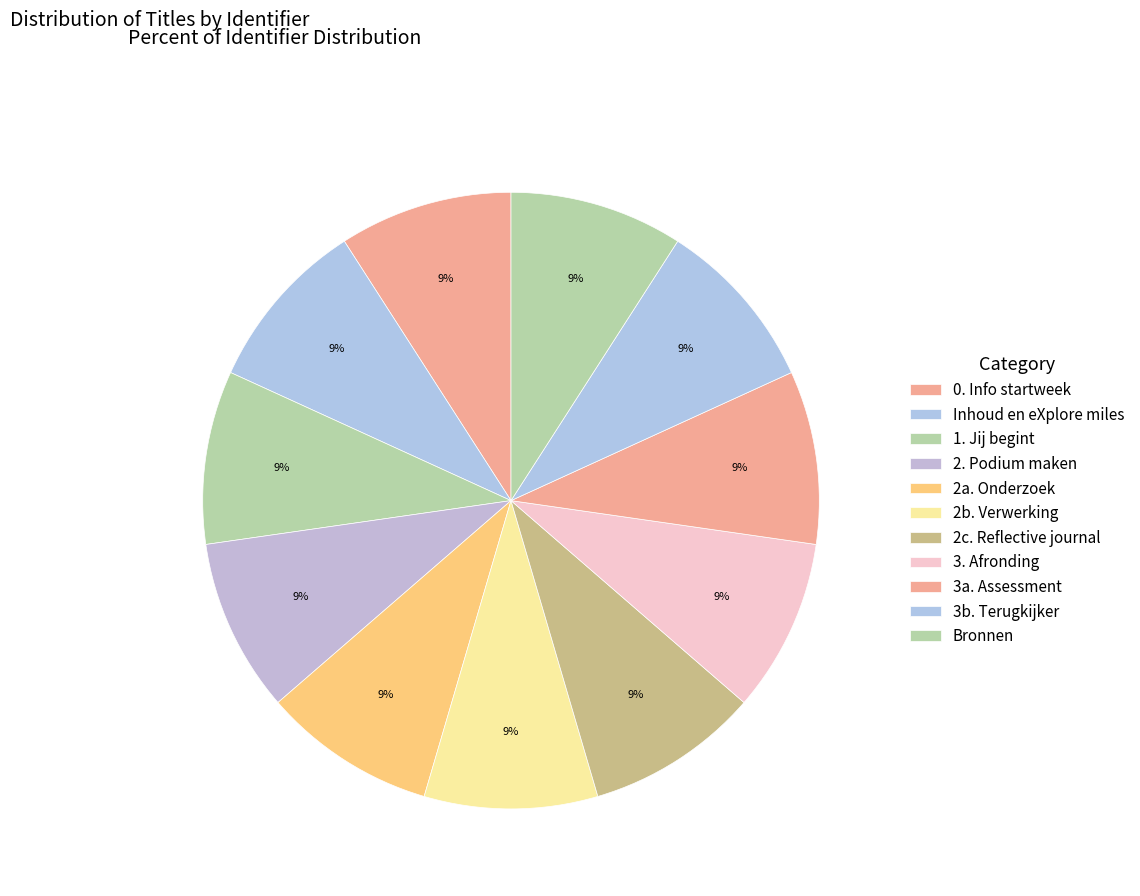

How many slices are in this pie chart?

11